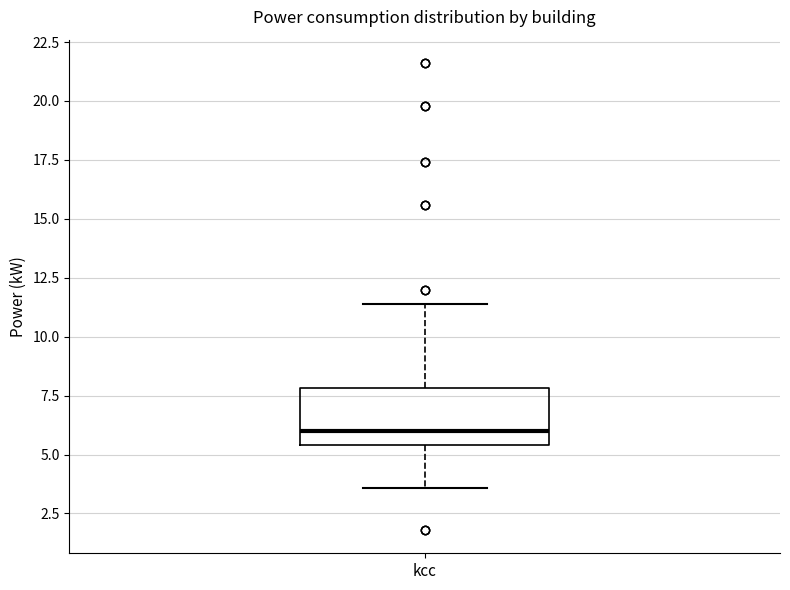

Transcribe this box plot: give where the median line is, the range the box spans, and where the two whiskers end, as read against the y-axis. The values are not printed on the chart, so give them approximately, as read against the axis.

median 6.0, box 5.5 to 8.0, whiskers 3.5 to 11.5